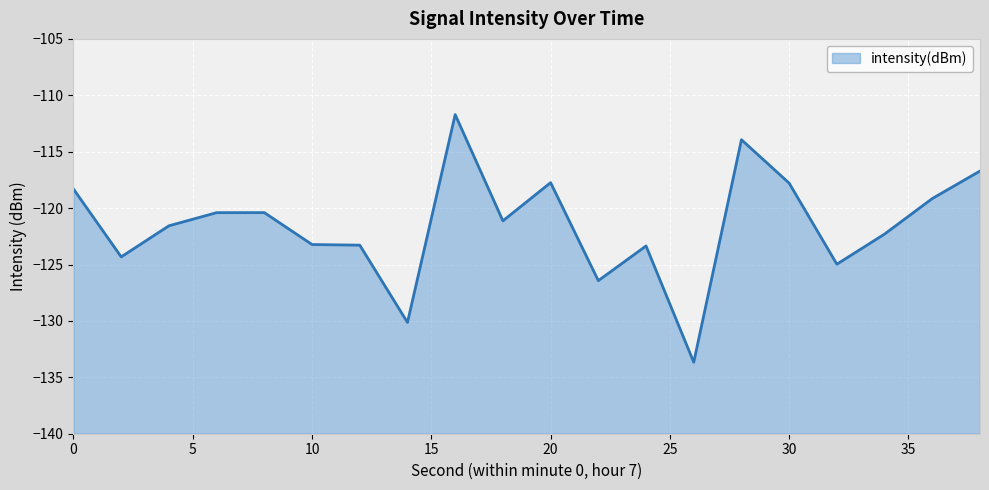

The chart shows a value of -62.1 at 24. True or false?

False